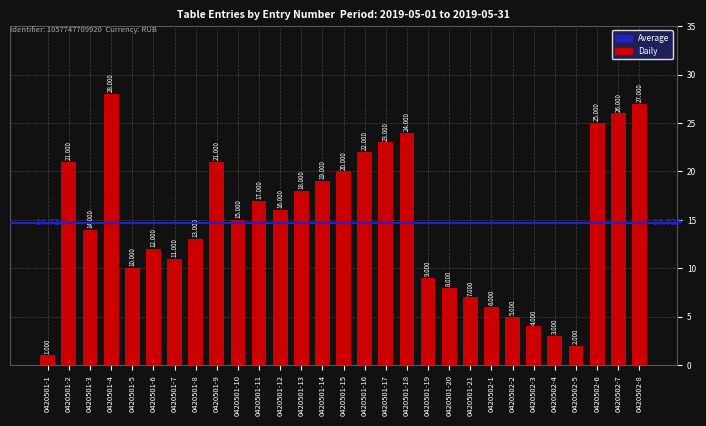

What is the label of the 11th bar from the left?

0420501-11